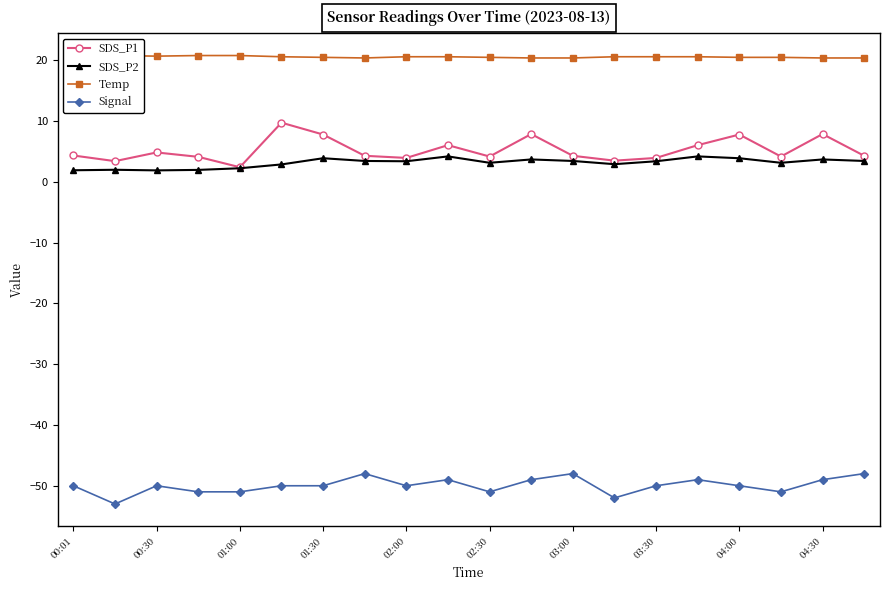

What is the highest value of the SDS_P2 series?

4.2